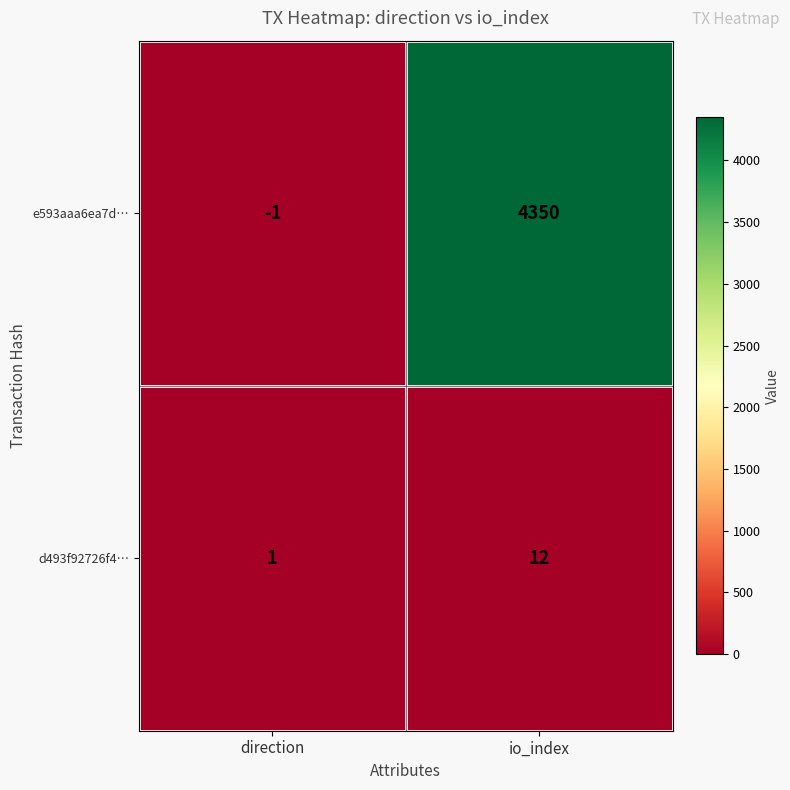

Which series changed the most between direction and io_index?

e593aaa6ea7d…